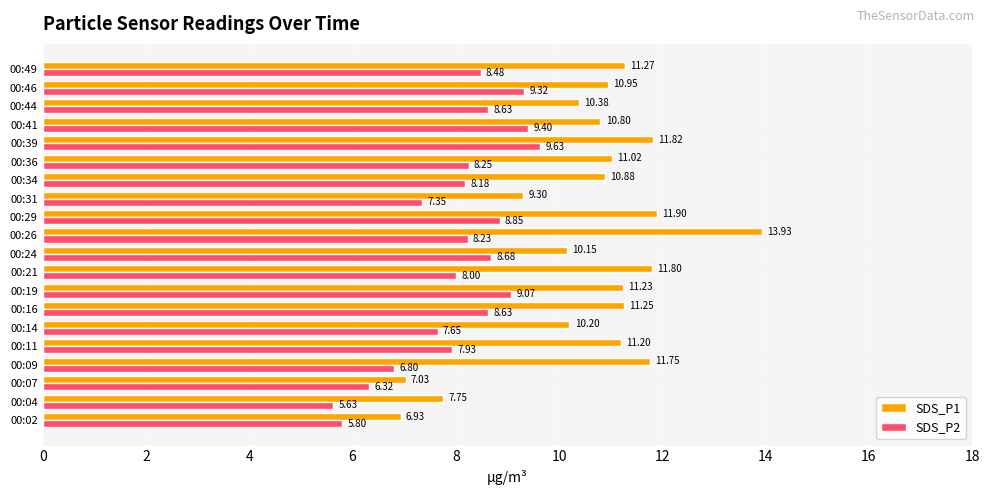

Which series has the largest total across all categories?

SDS_P1